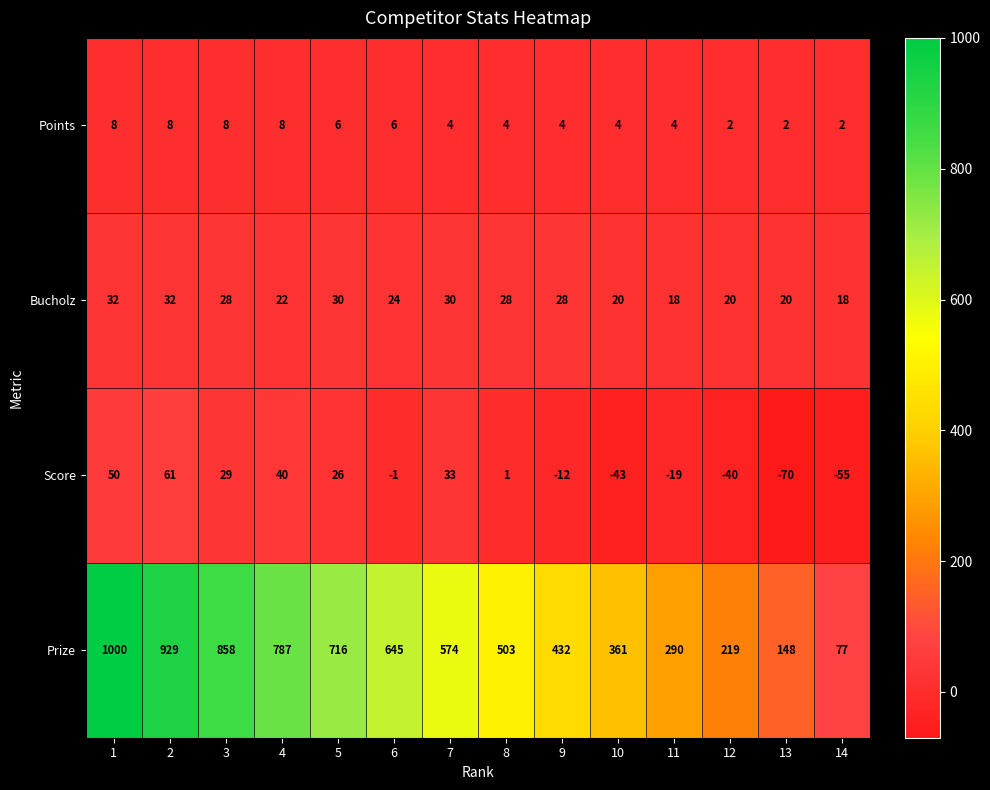

Rank the series by their maximum value, from highest to lowest.

Prize, Score, Bucholz, Points